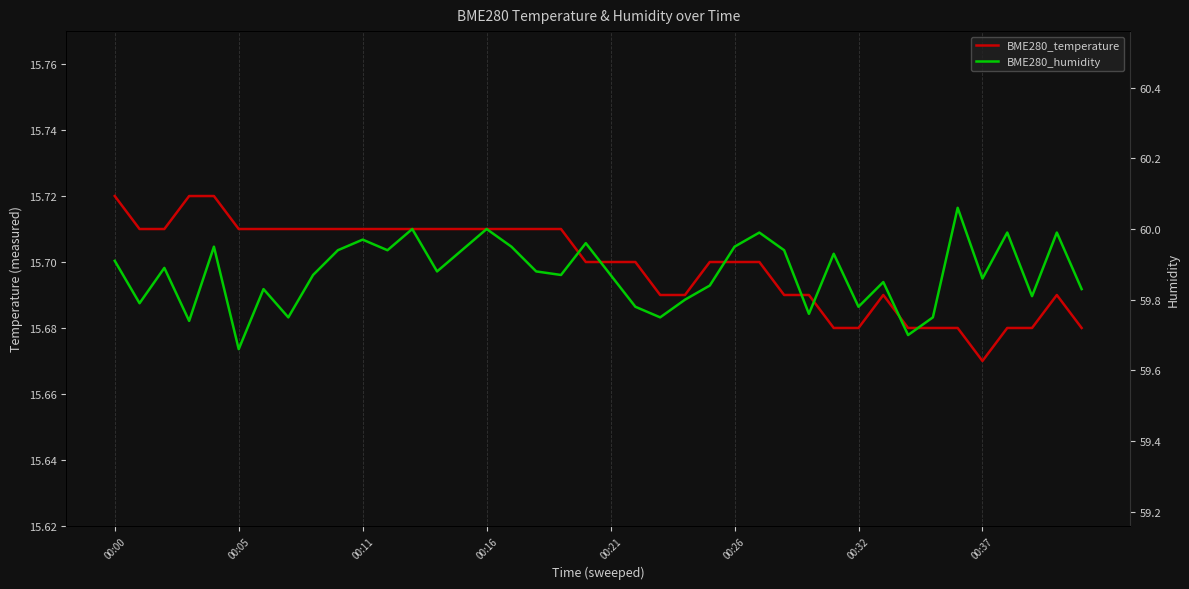

Which series has the largest range (max minus min)?

BME280_humidity